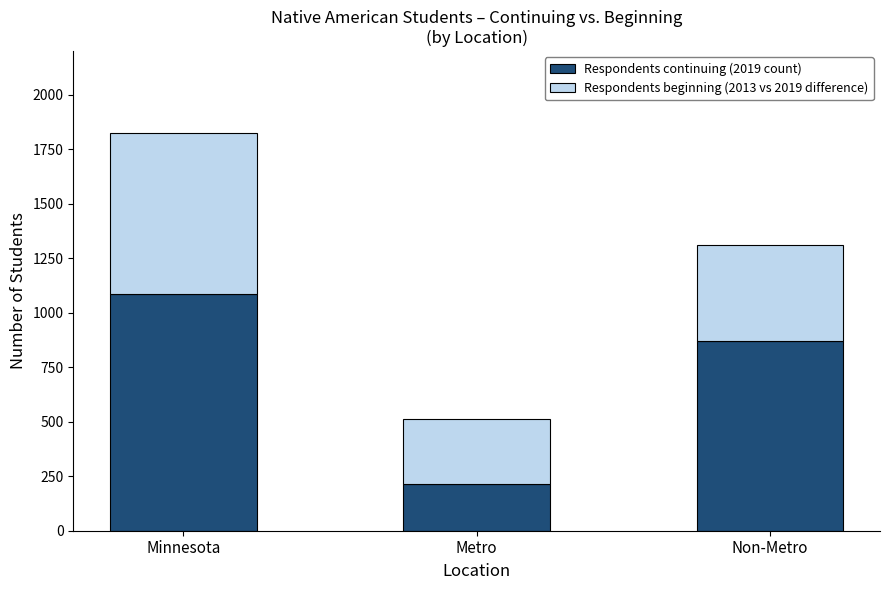

List the labels in order of Respondents continuing (2019 count) value, largest first.

Minnesota, Non-Metro, Metro